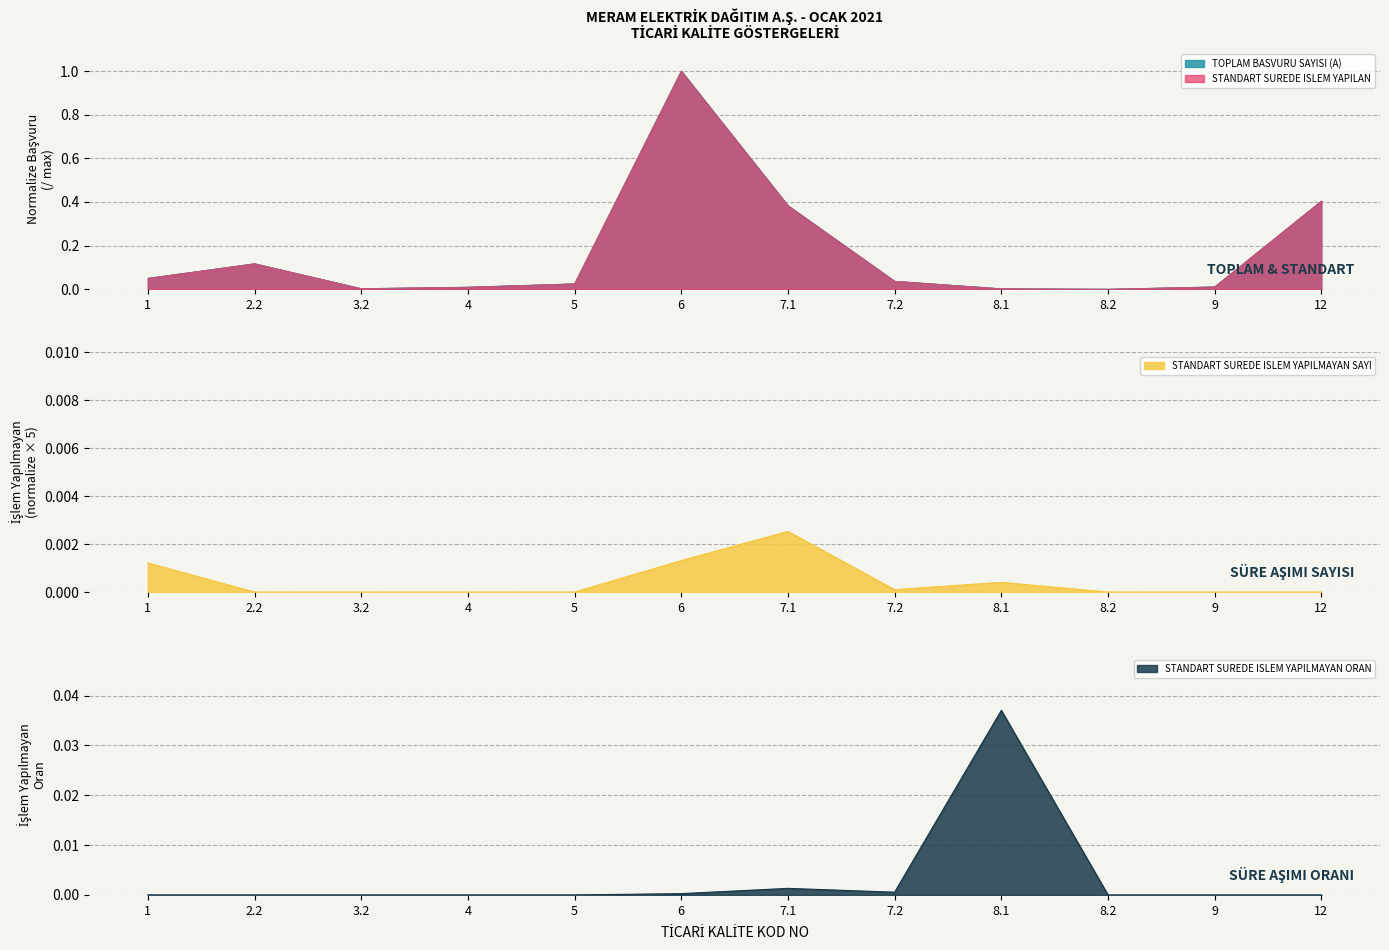

What is the label of the 2nd point from the left?

2.2